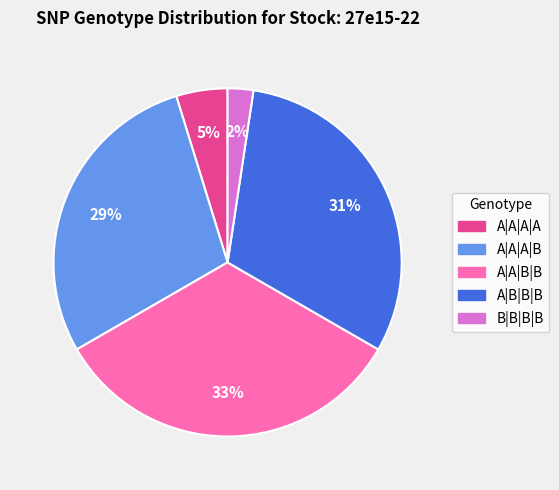

Count the number of slices in the pie.

5